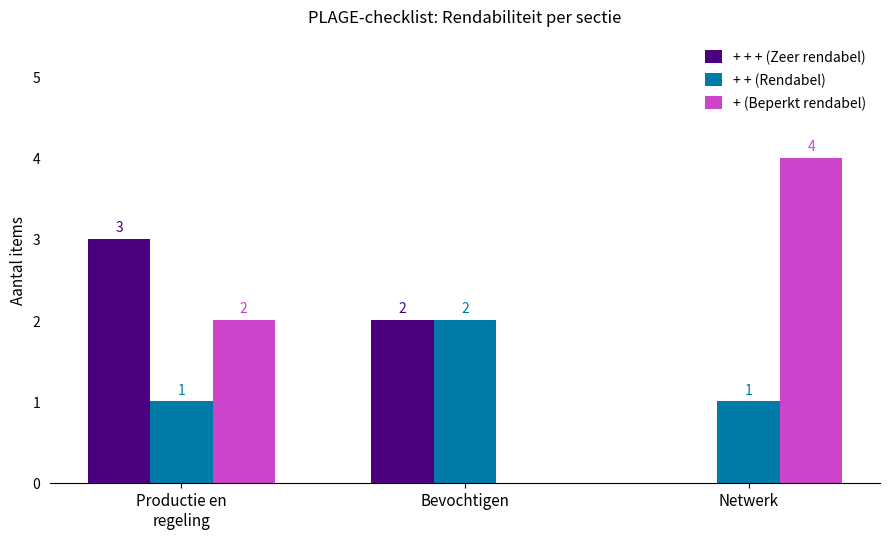

True or false: + + + (Zeer rendabel) has a value of 0 at Netwerk.

True